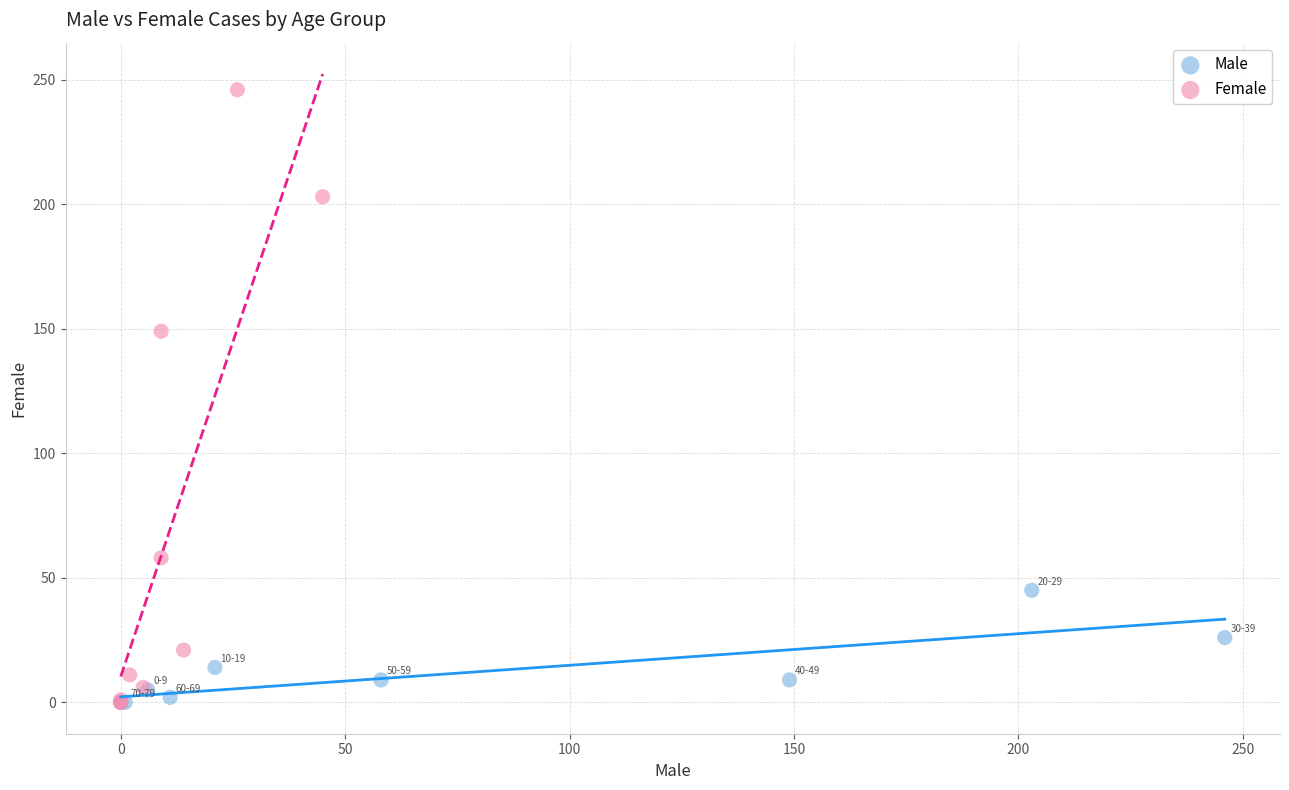

Which series has the largest Y range (max minus min)?

Female